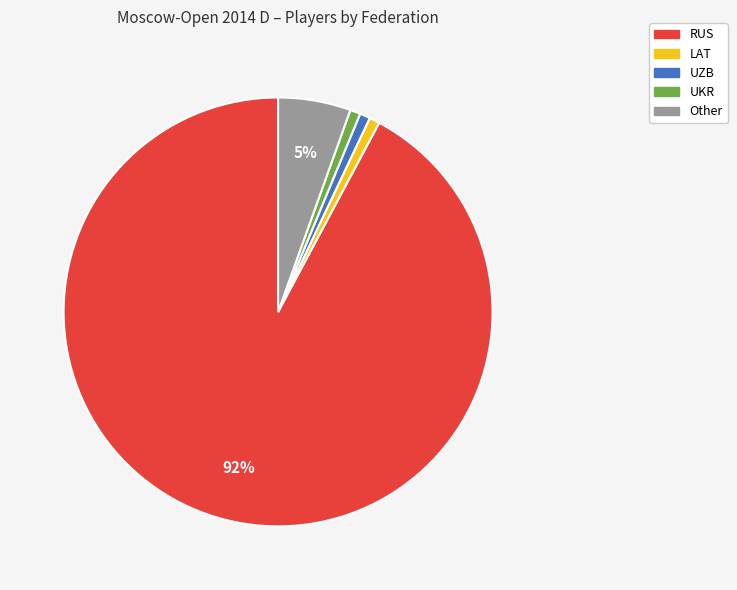

Is the sum of RUS and Other greater than half?

Yes